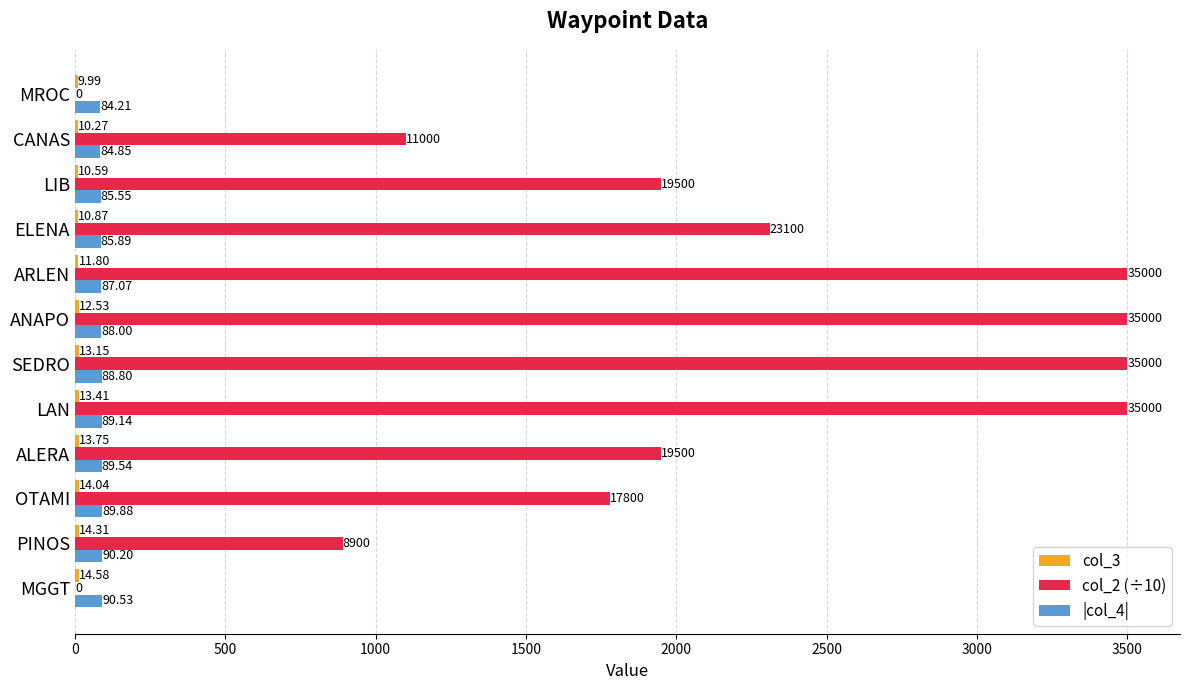

What is the sum of the |col_4| values at CANAS and ELENA?

170.7